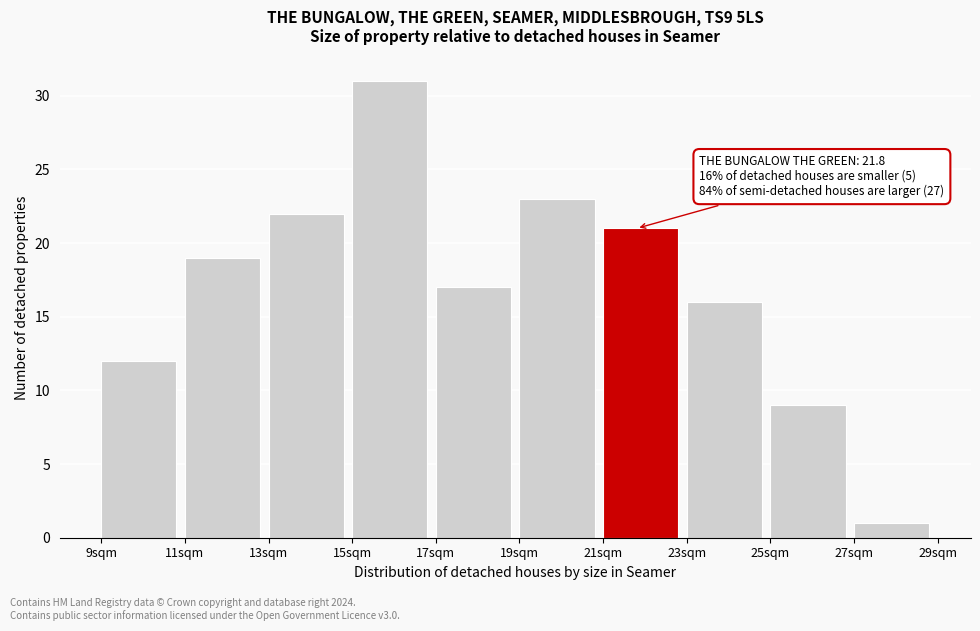

Over which range of the x-axis is the bar tallest?

15 to 17